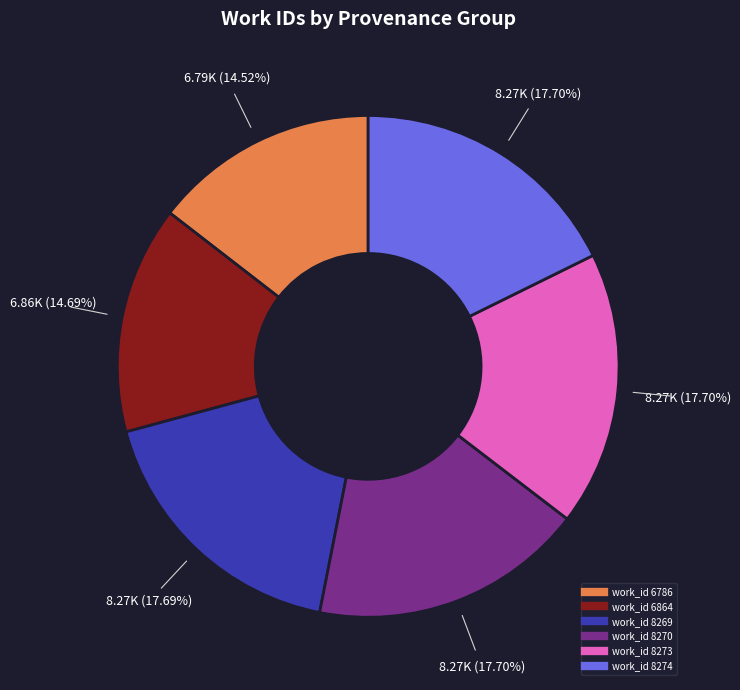

Does work_id 6864 account for over 50% of the chart?

No